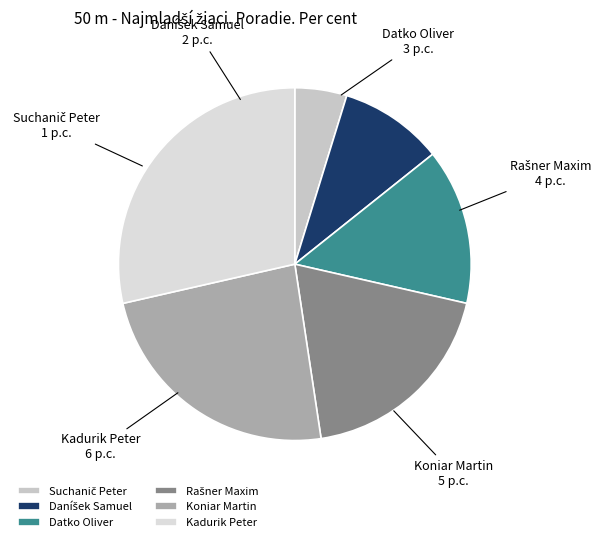

Does Kadurik Peter account for over 50% of the chart?

No